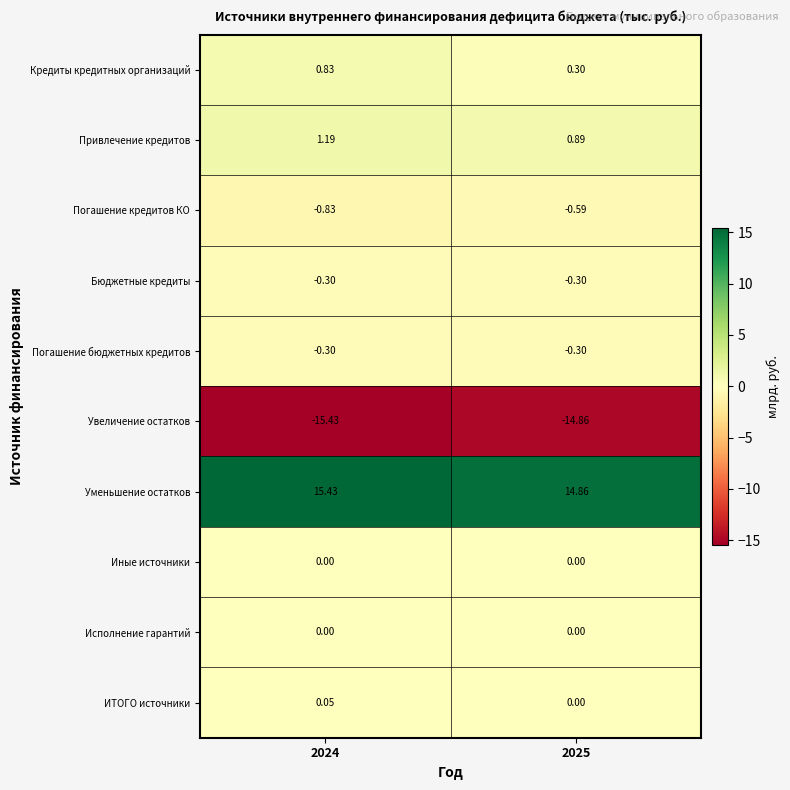

Is the value of Погашение кредитов КО at 2024 greater than the value of ИТОГО источники at 2024?

No